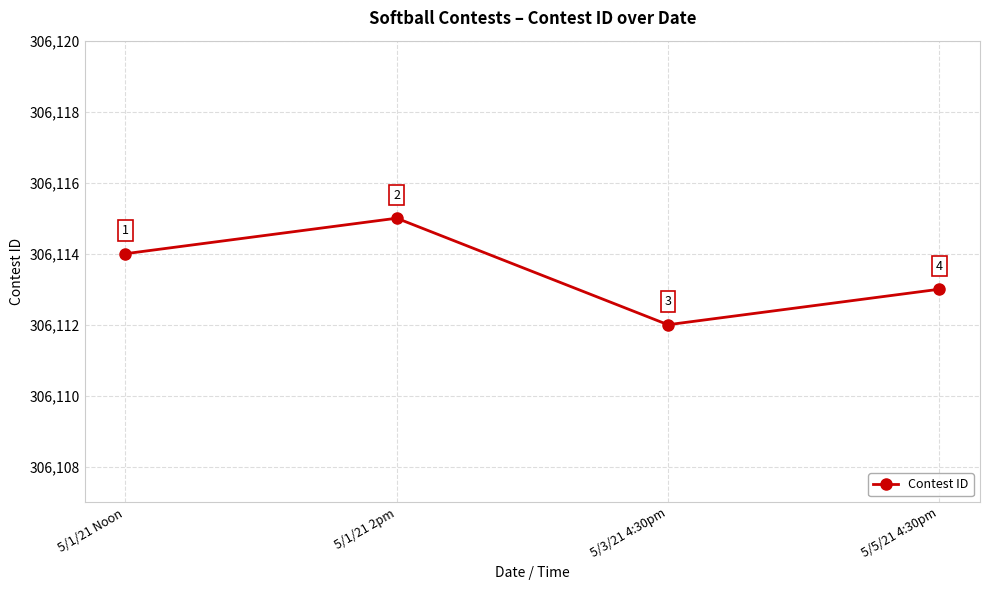

What is the sum of all values?

1224454